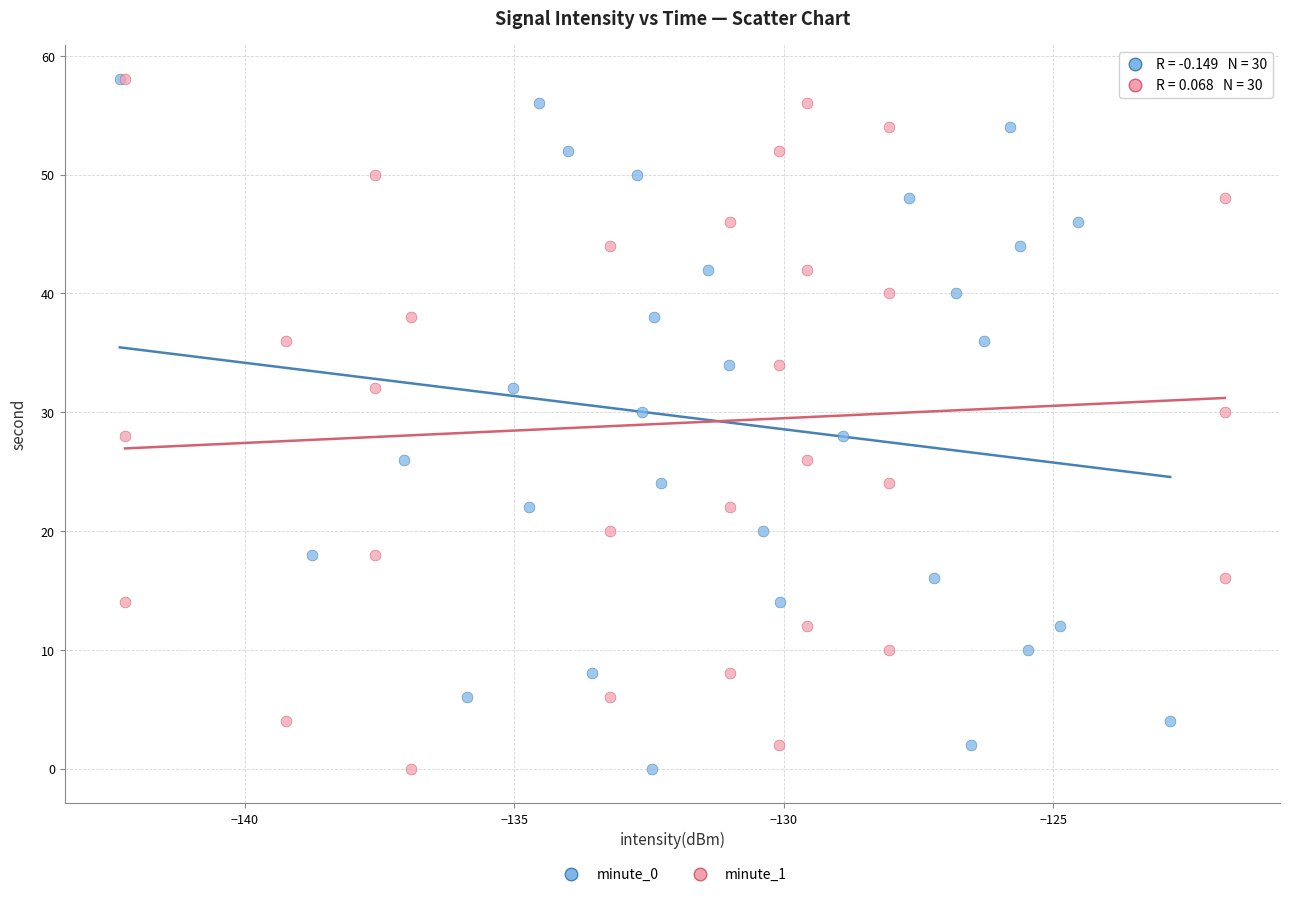

What are all the series names shown in the legend?

minute_0, minute_1